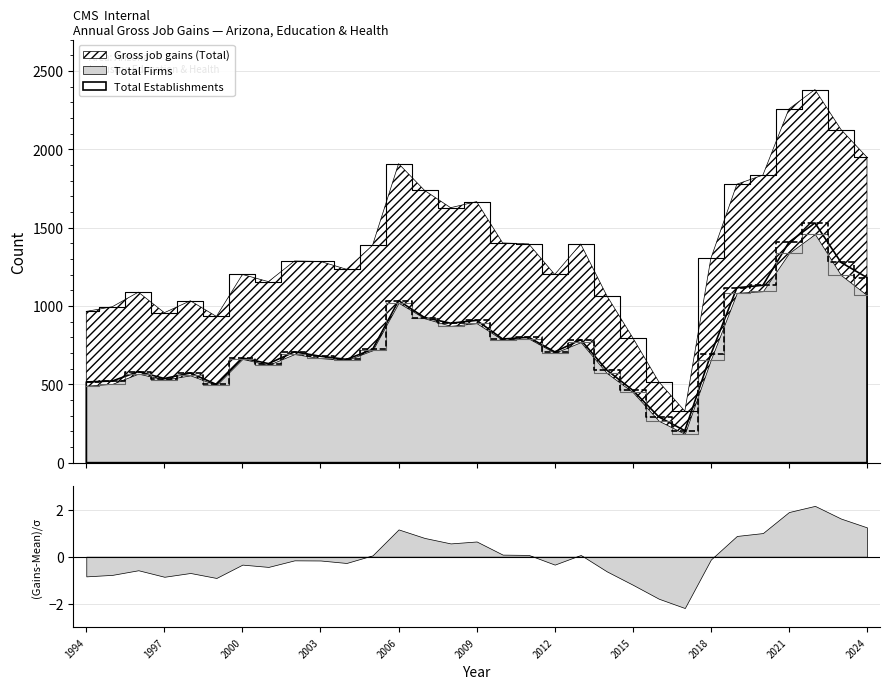

How many data points in Total Establishments are less than 707?

15